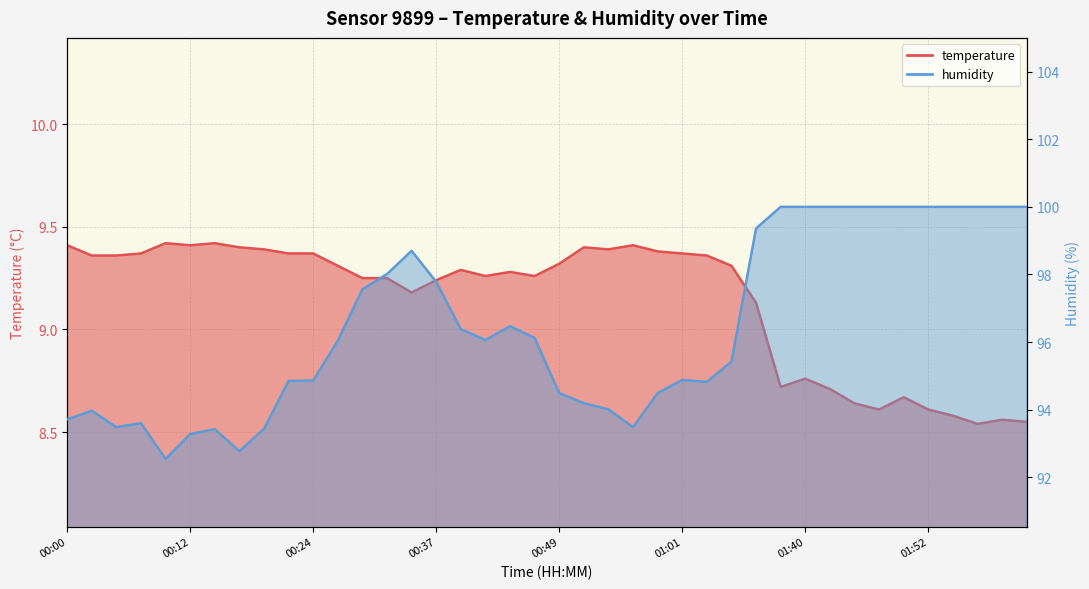

What is the value of the humidity point at the 35th from the left?

100.0